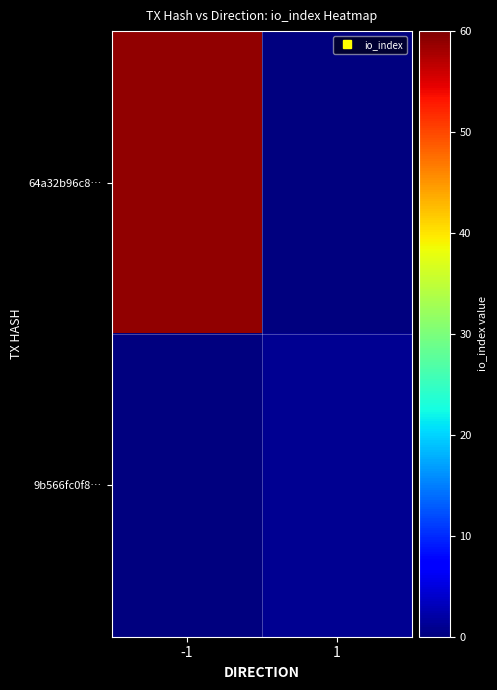

Reading right to left, what are all the values shown in this chart?

64a32b96c8…: 1=0.0	-1=59.0
9b566fc0f8…: 1=1.0	-1=0.0